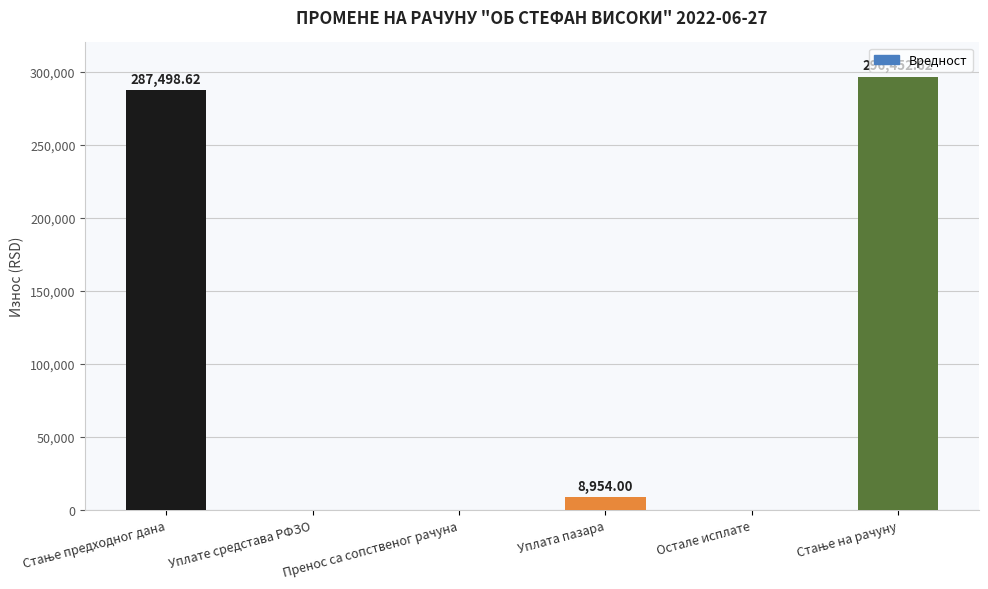

Which has a higher value, Остале исплате or Уплата пазара?

Уплата пазара